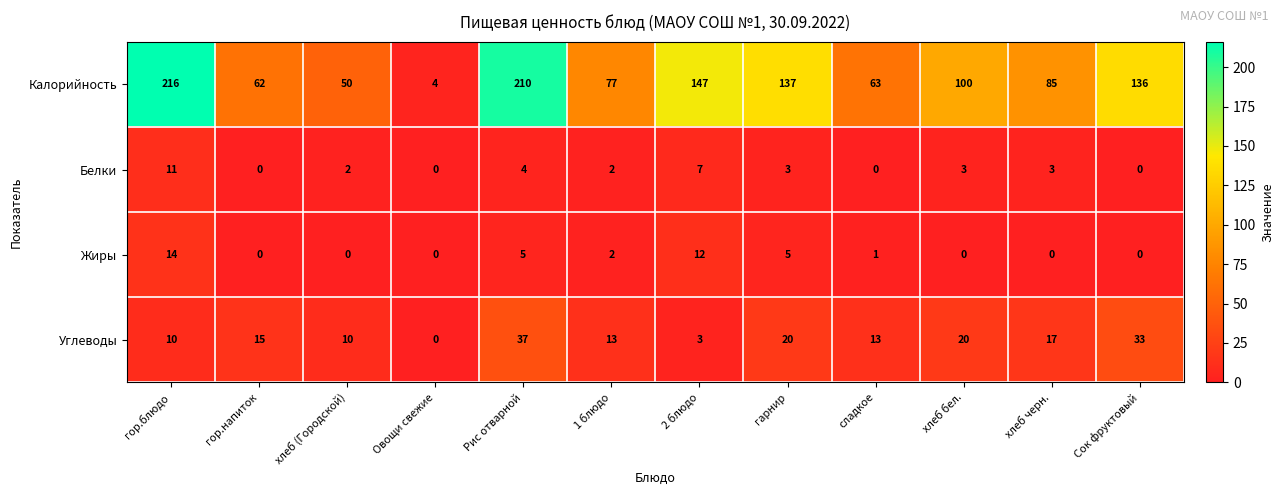

What is the spread (max minus min) of values at Рис отварной?

206